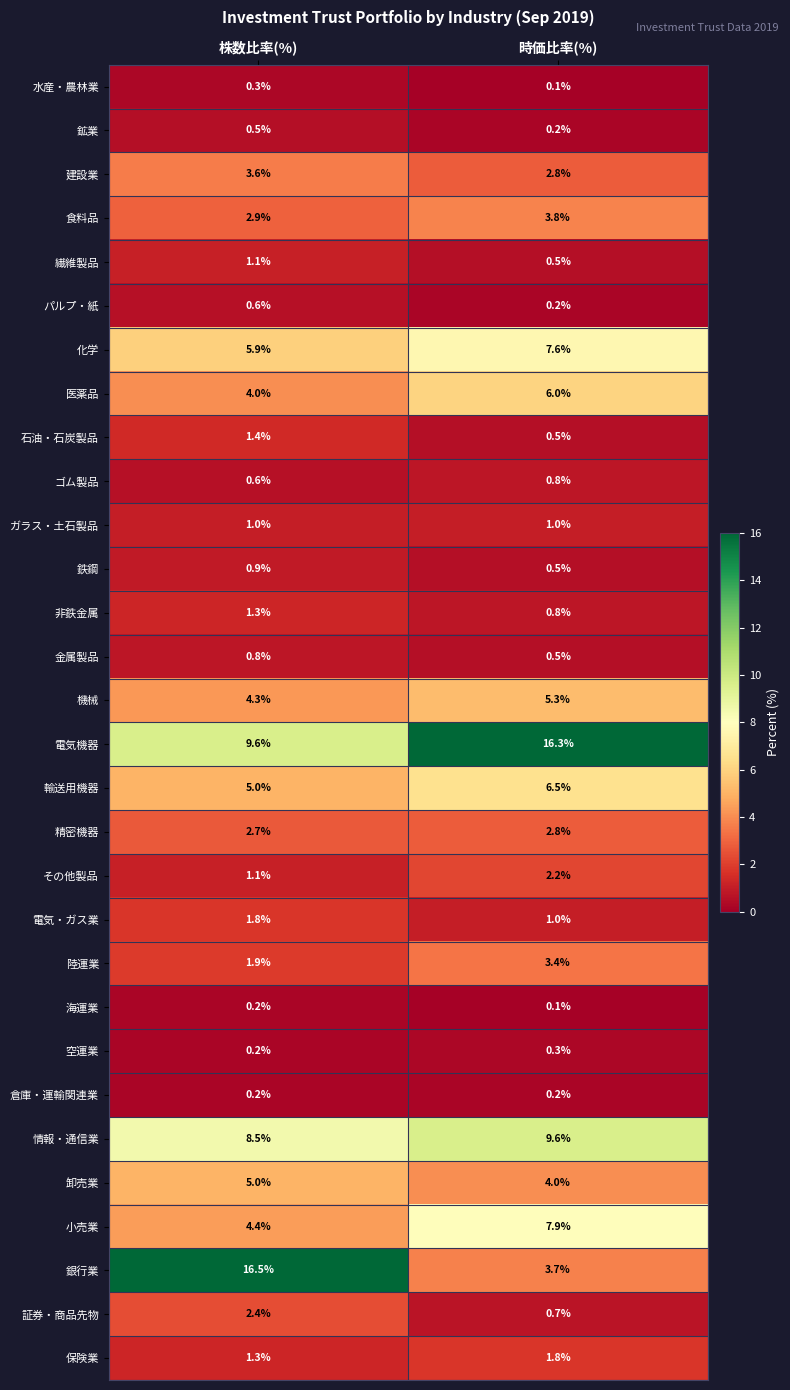

What is the spread (max minus min) of values at 株数比率(%)?

16.3